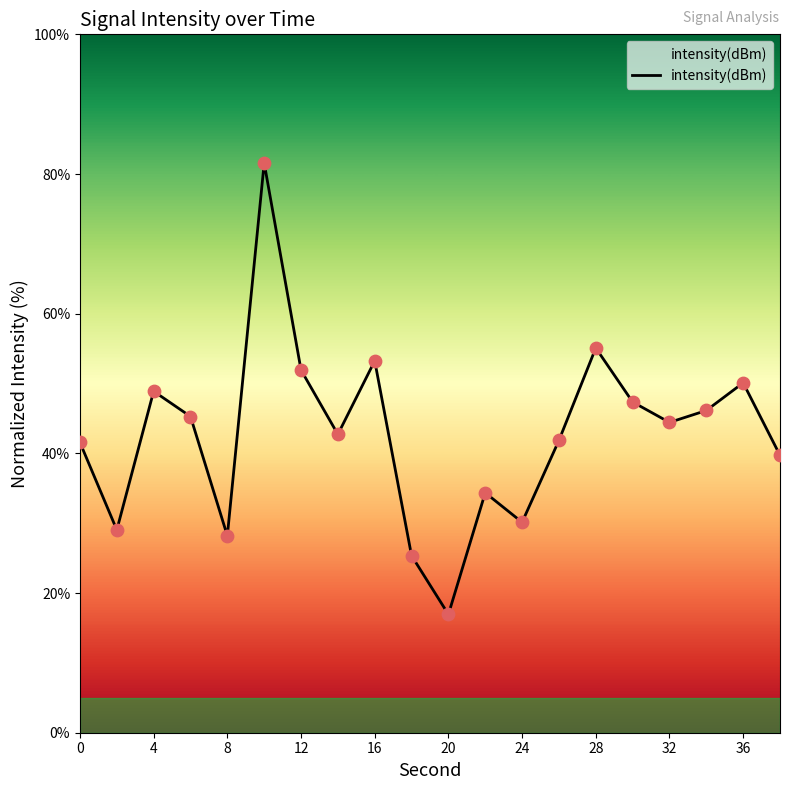

What is the smallest value displayed?

16.9